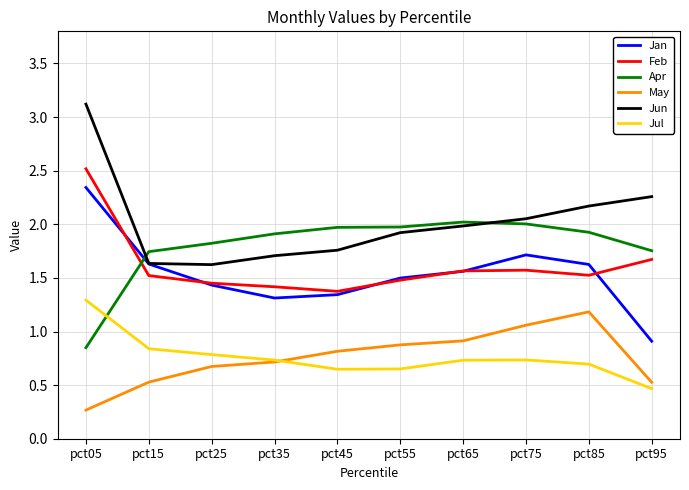

What is the difference between the second highest and minimum values in the Apr series?

1.2